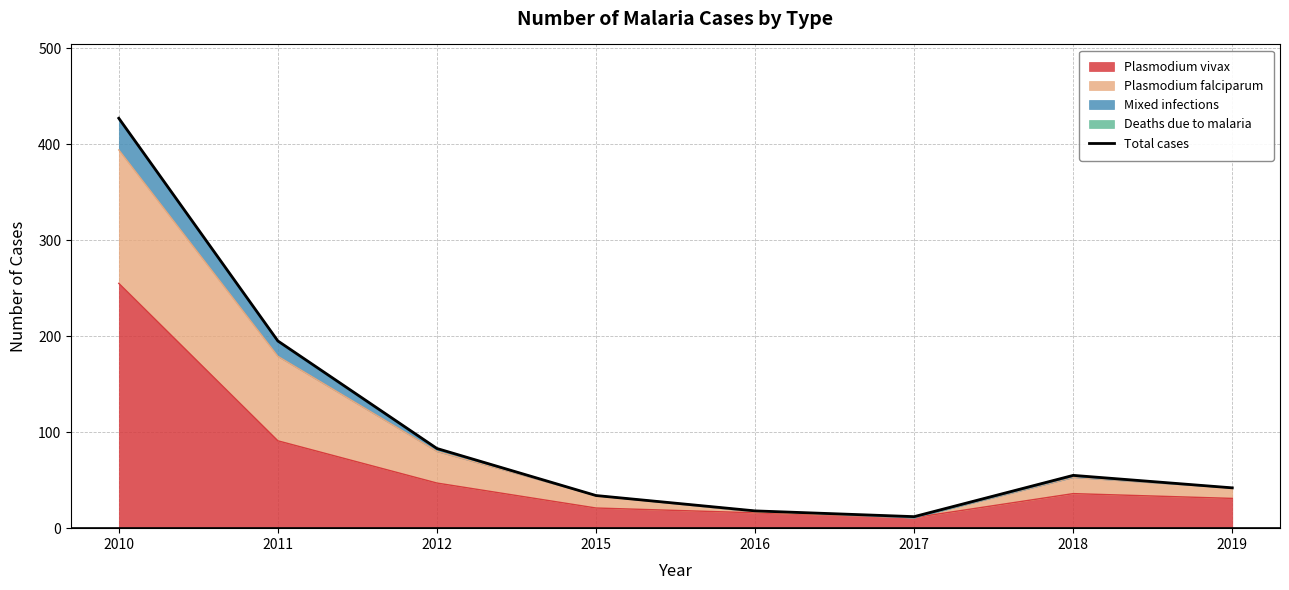

How many categories are shown in the chart?

8